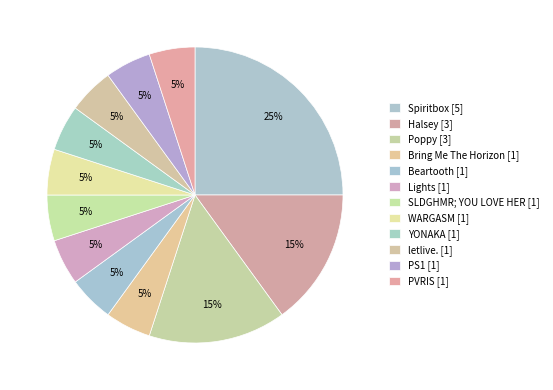

What is the ratio of the value at Beartooth to the value at YONAKA?

1.0